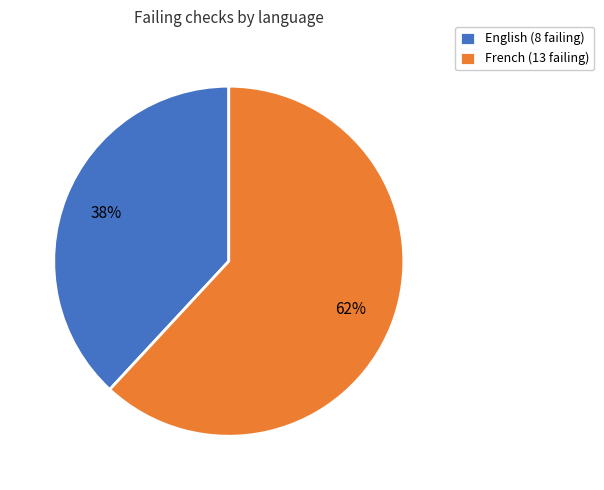

What is the largest slice in the pie chart?

French (13 failing)